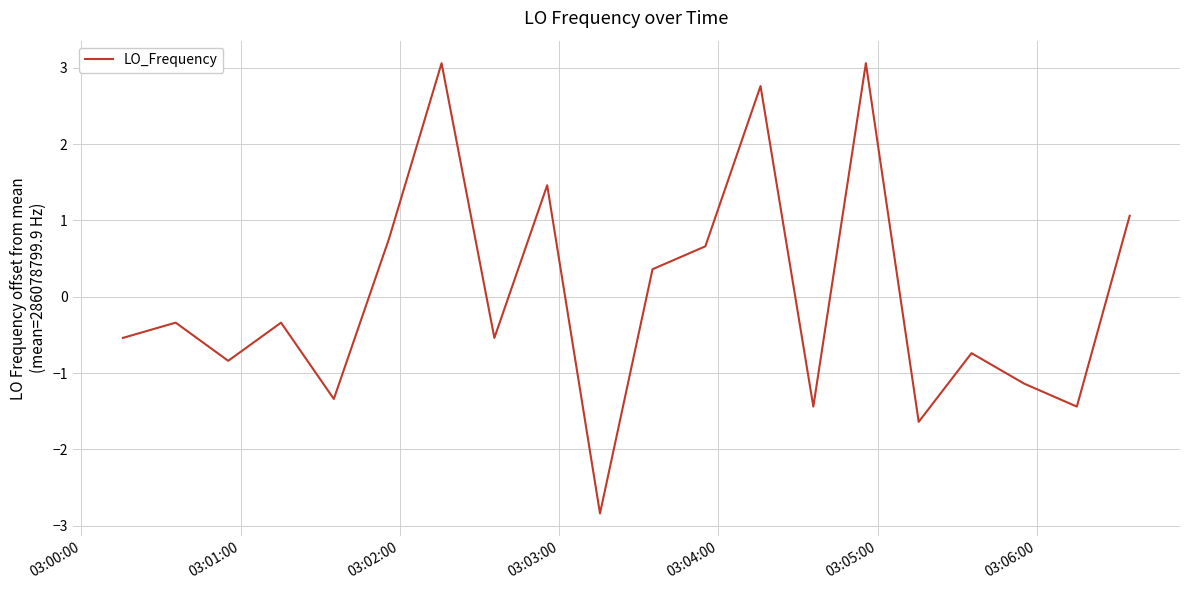

What is the greatest value displayed?

3.1